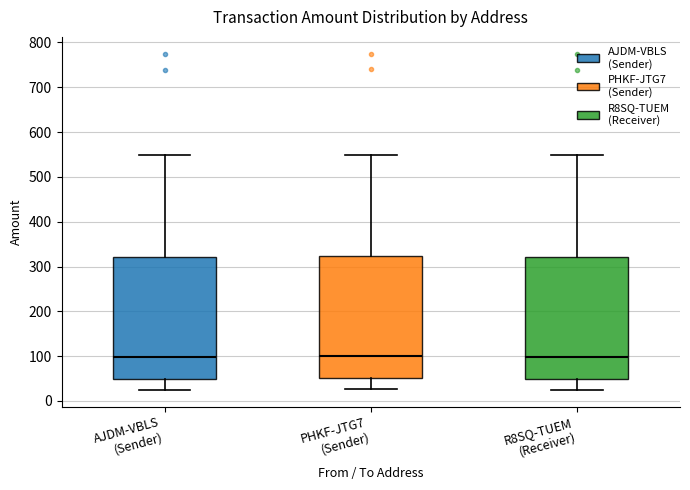

Reading left to right, read every box against the y-axis: the position of its median line, the range the box covers, and the ends of its whiskers. The values are not printed on the chart, so give them approximately, as read against the axis.

AJDM-VBLS (Sender): median 100, box 50 to 320, whiskers 30 to 550
PHKF-JTG7 (Sender): median 100, box 50 to 320, whiskers 30 to 550
R8SQ-TUEM (Receiver): median 100, box 50 to 320, whiskers 30 to 550